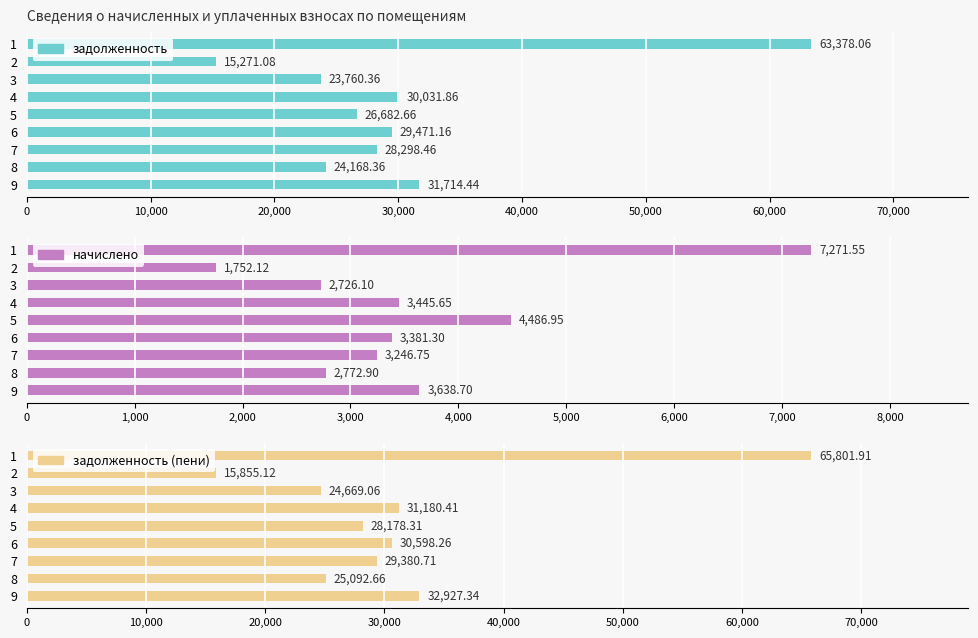

What is the sum of the задолженность values at 4 and 3?

53792.2